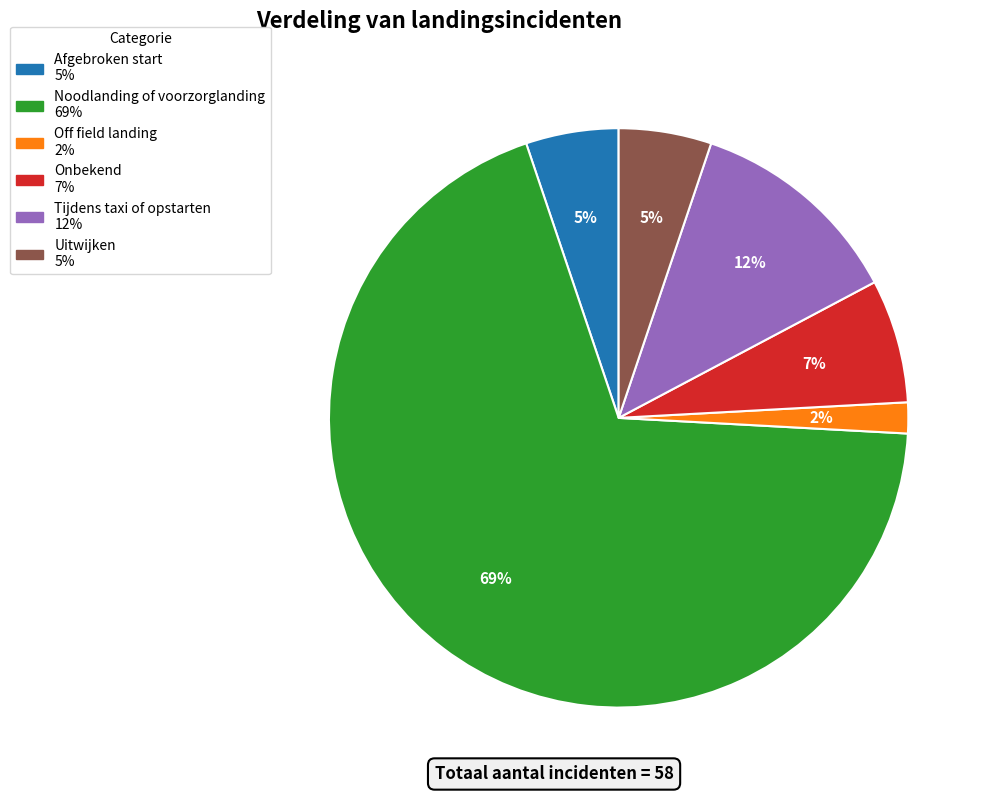

To the nearest percent, what is the difference between the largest and smallest slice percentages?

67%